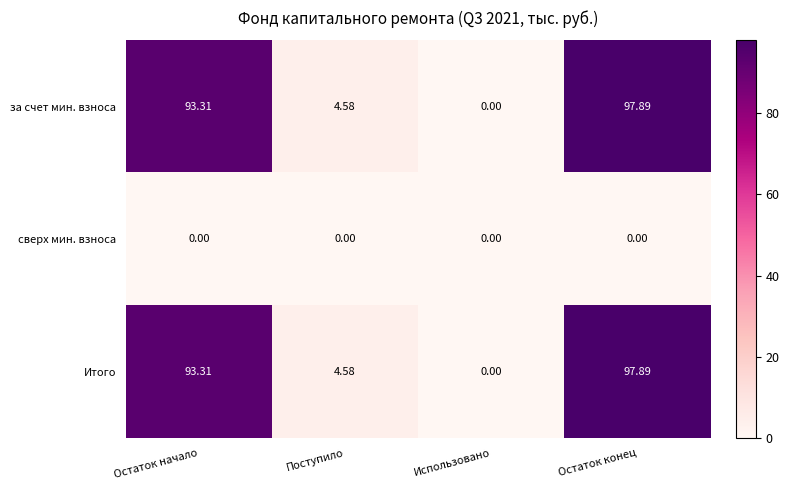

What is the total value across all series at Остаток конец?

195.8